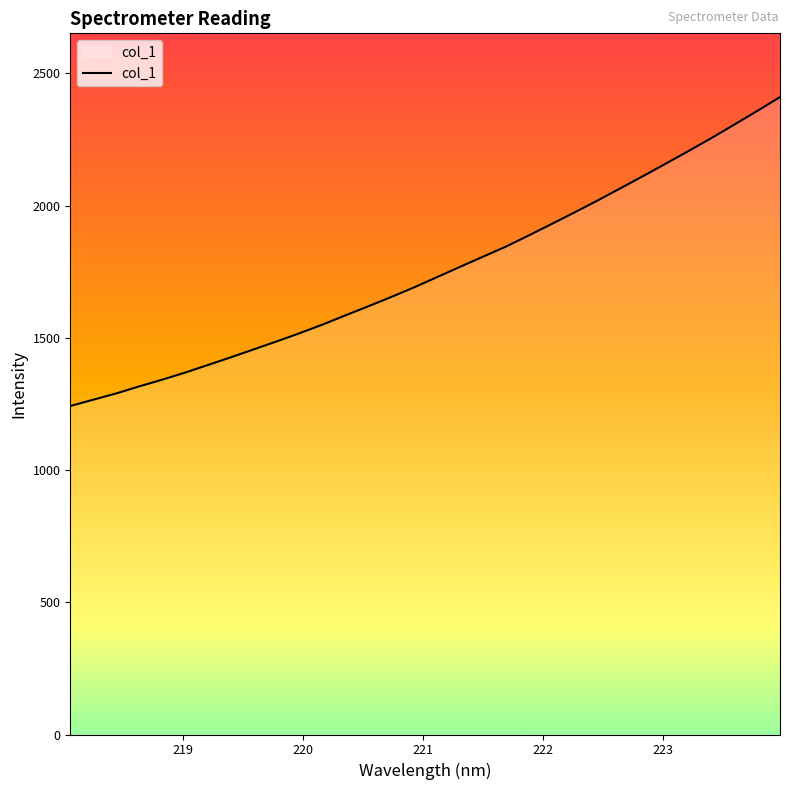

What is the maximum value shown in the chart?

2410.4